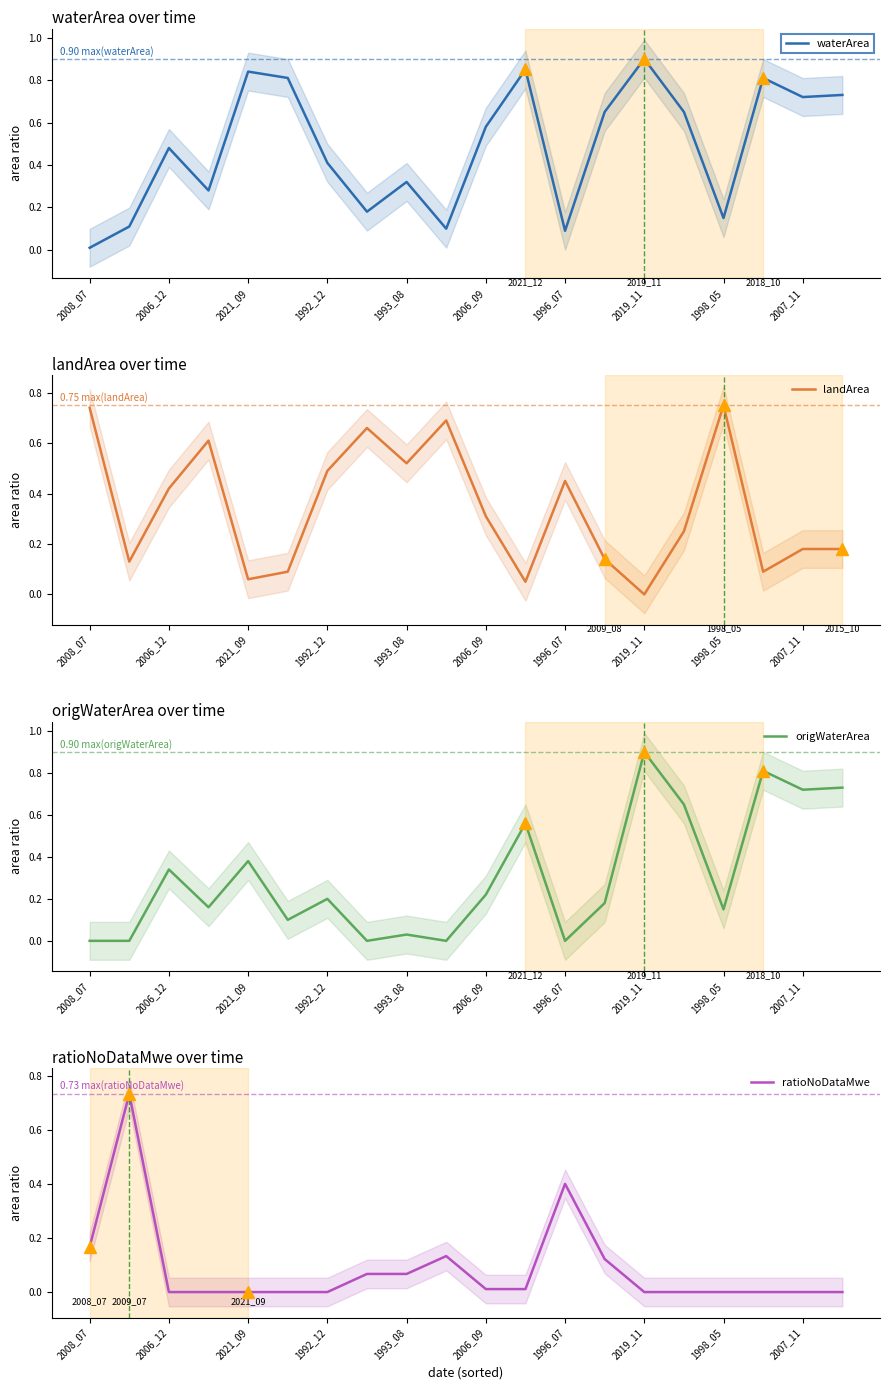

List the series in order of their peak value, lowest first.

ratioNoDataMwe, landArea, waterArea, origWaterArea